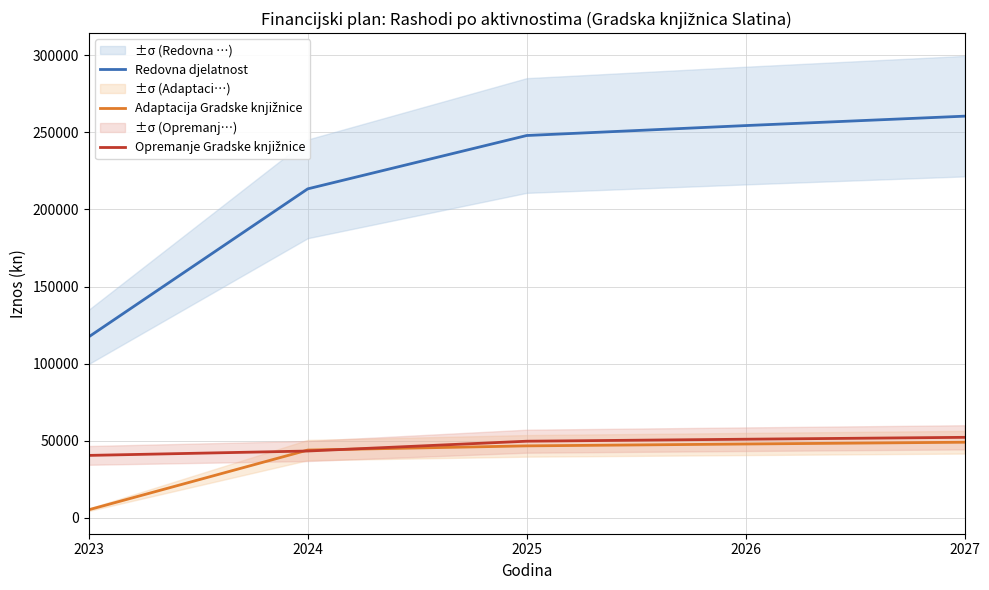

Which series changed the most between 2023 and 2027?

Redovna djelatnost